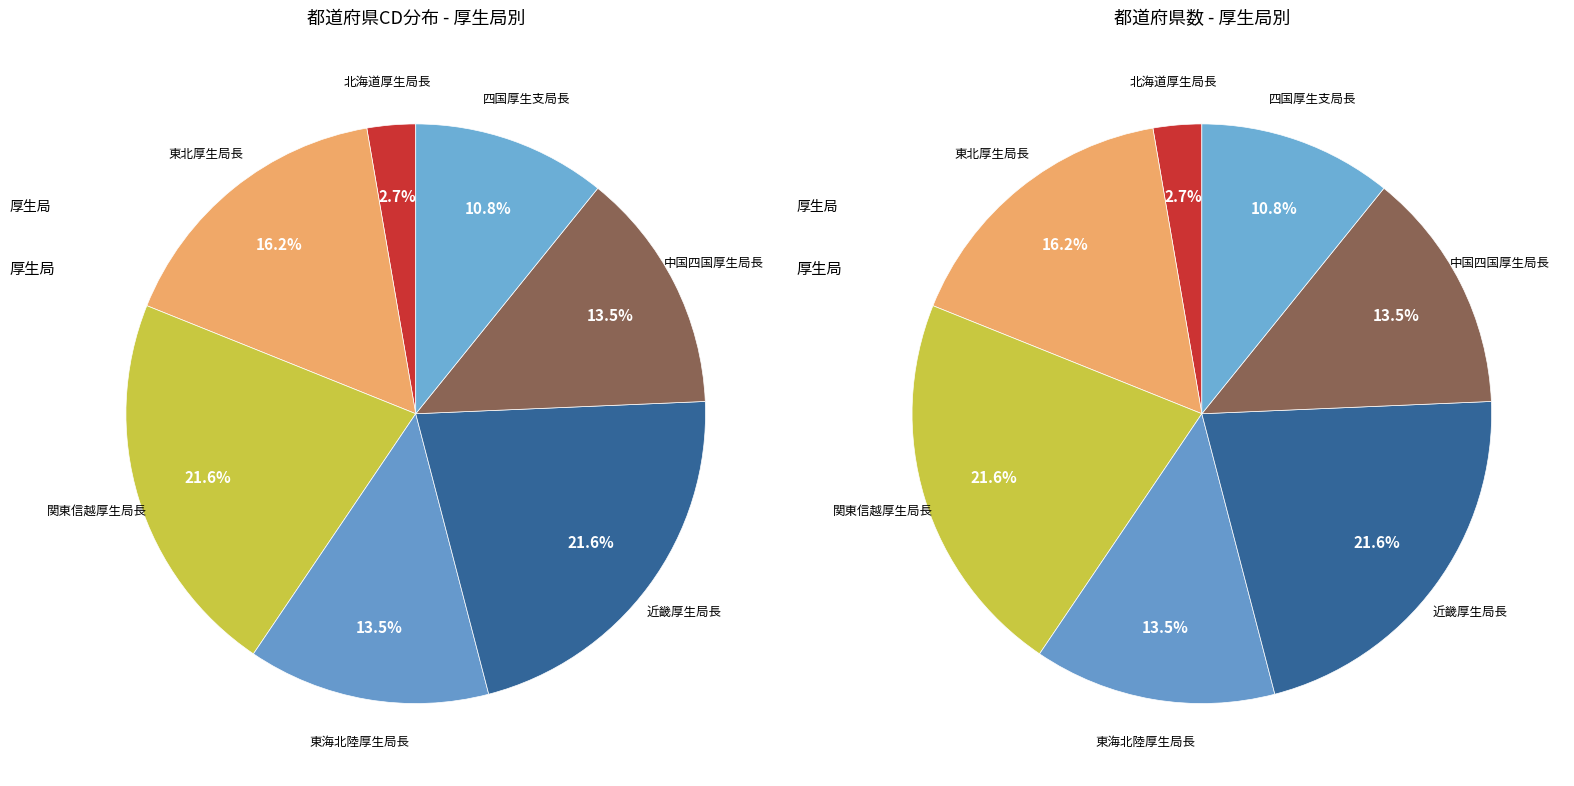

To the nearest percent, what percentage of the pie is 東海北陸厚生局長?

14%